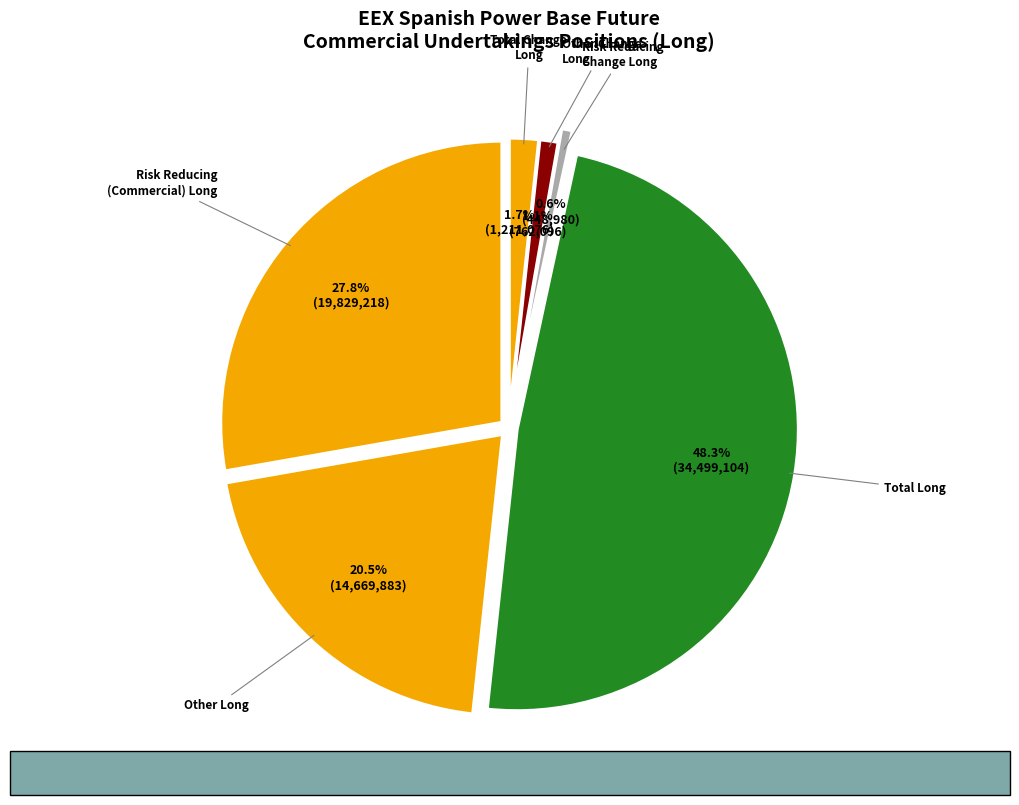

What is the total percentage of Other Long and Other Change
Long?

21.6%